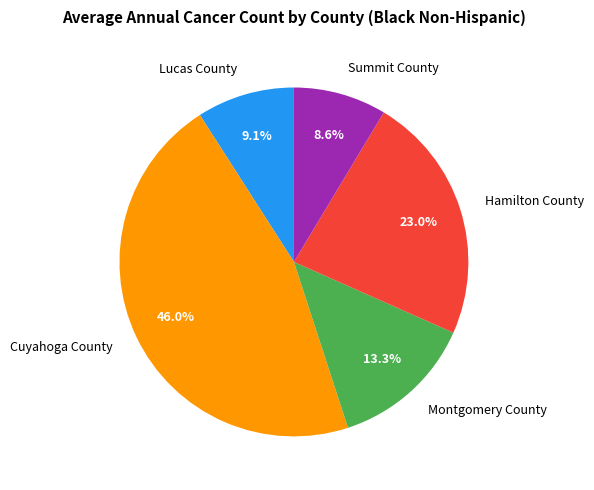

What is the ratio of the value at Montgomery County to the value at Hamilton County?

0.6